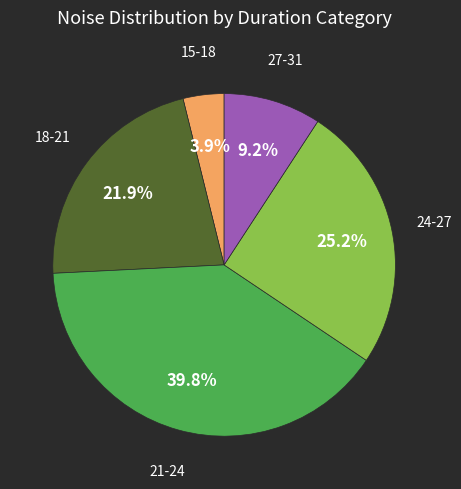

Does any single category account for the majority?

No